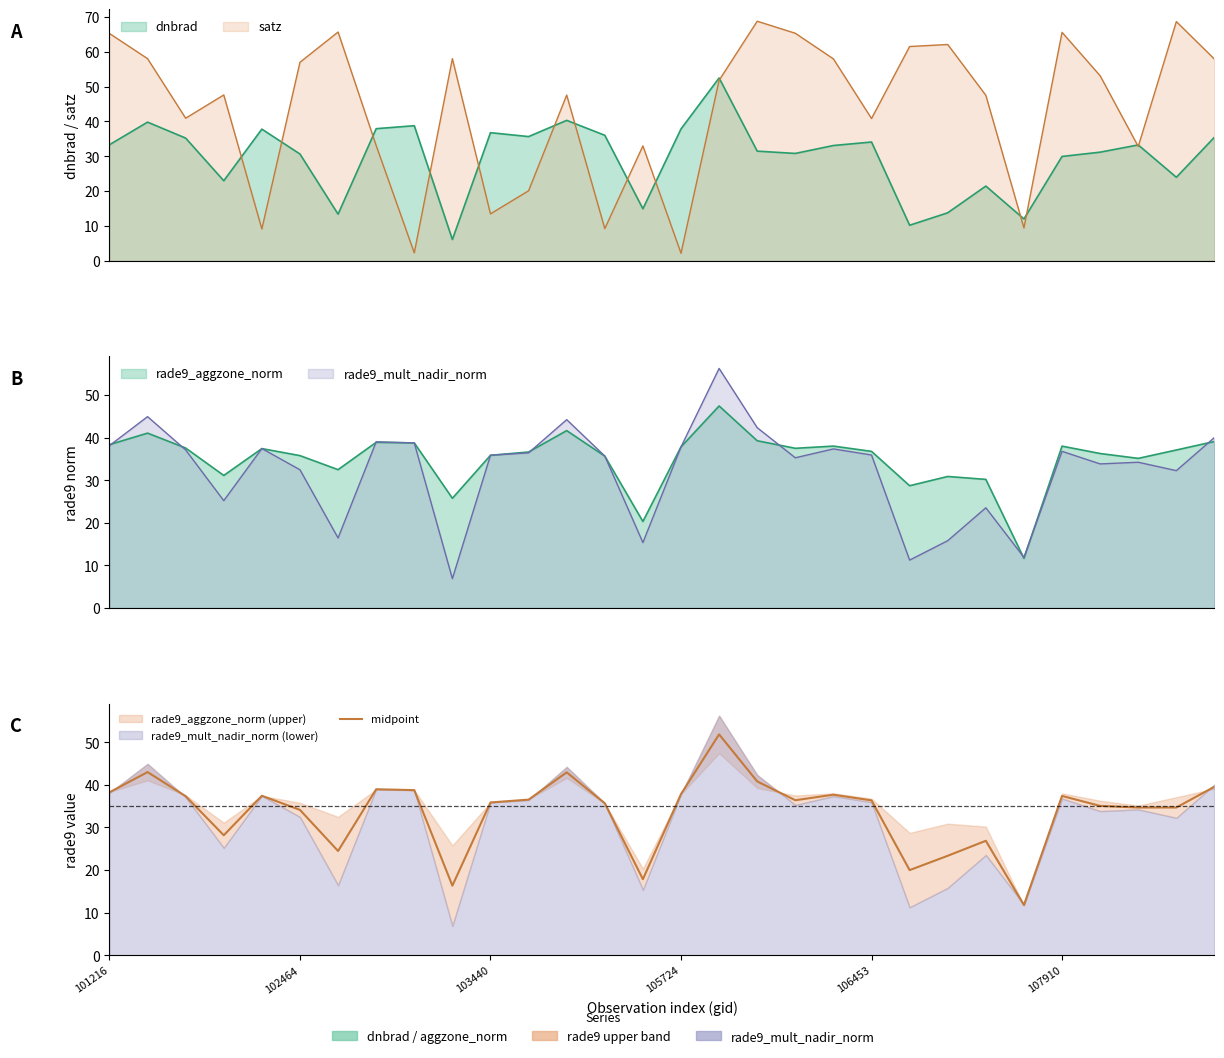

What position from the left is 29?

30